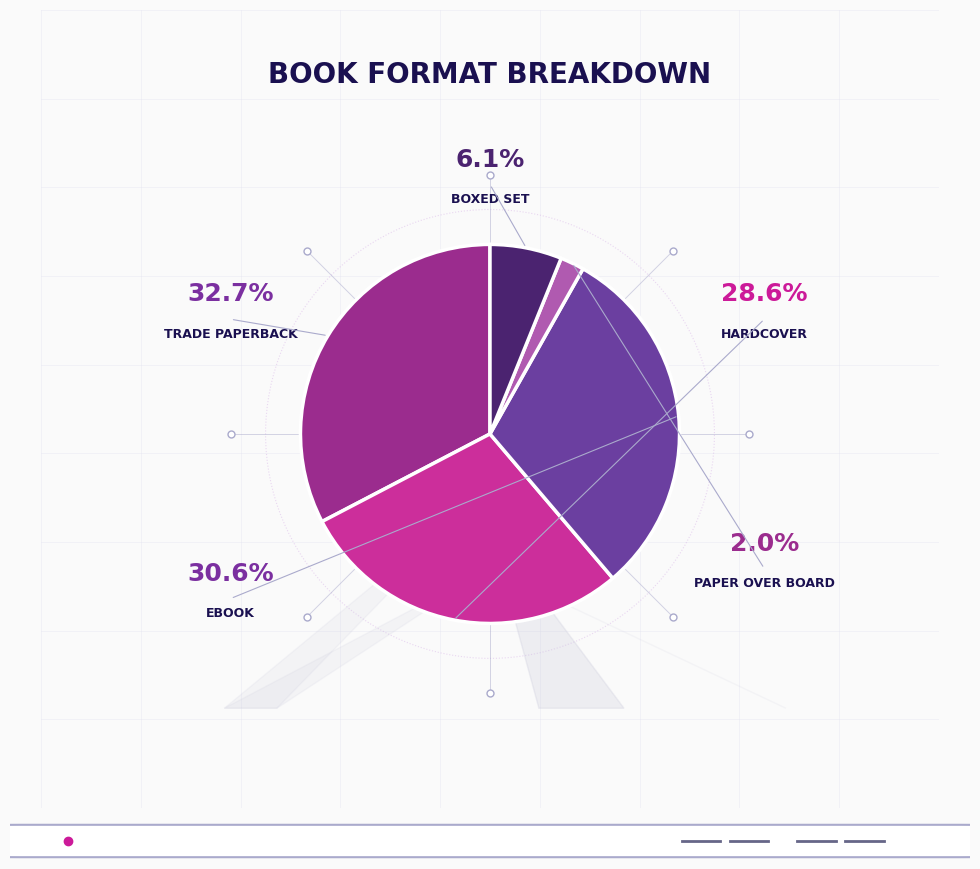

What is the smallest slice in the pie chart?

Paper Over Board